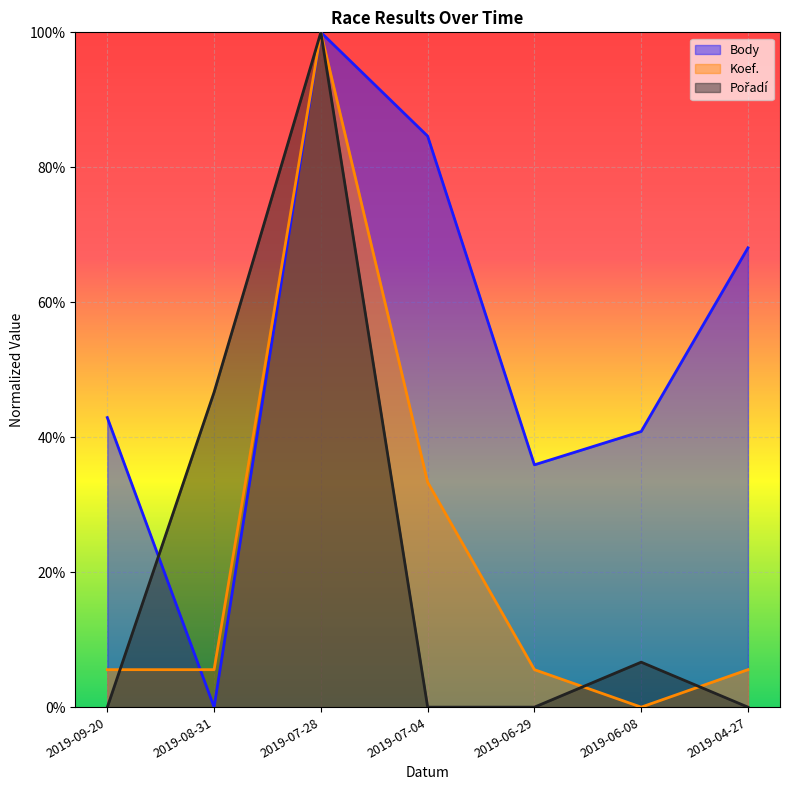

What is the difference between the maximum and minimum values in the Pořadí (line) series?

1.0